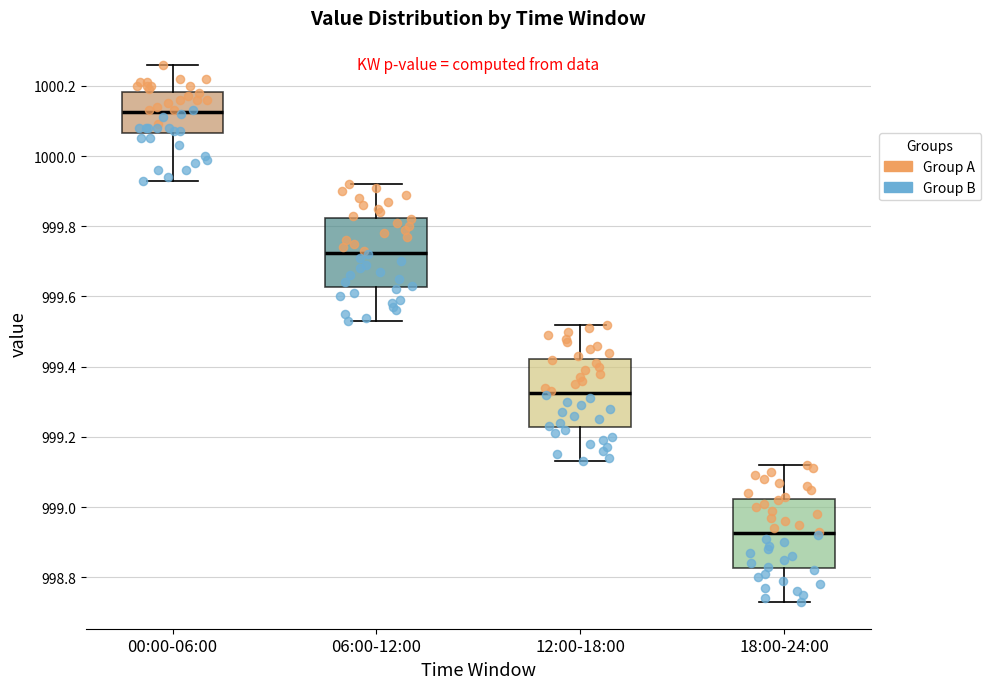

Which box has the highest median line?

00:00-06:00